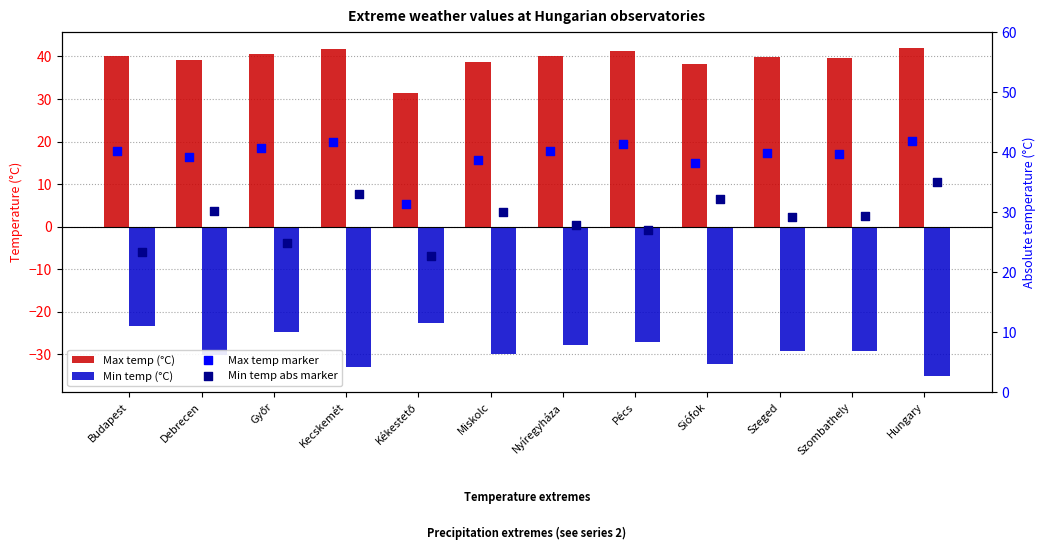

What is the total value across all series at Pécs?

82.6